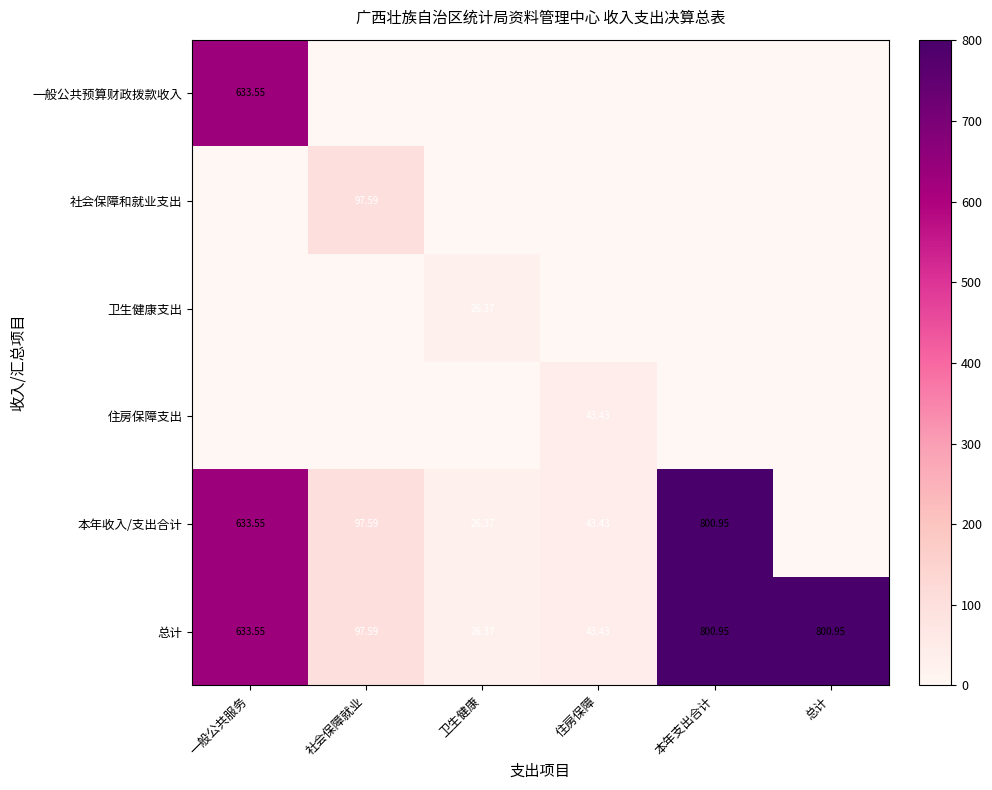

At which label does 总计 first exceed 633?

一般公共服务